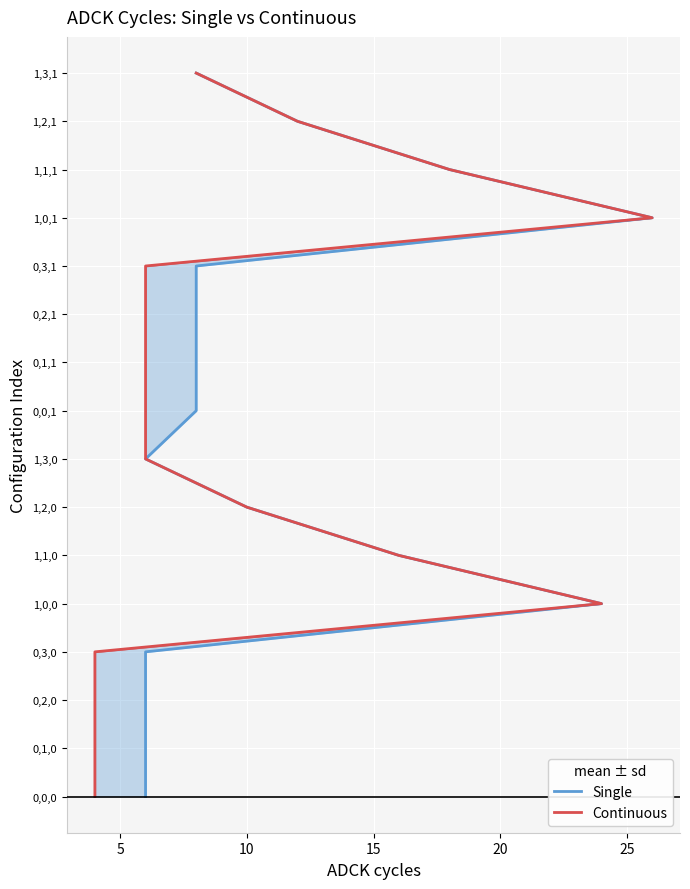

True or false: Continuous has more than 2 points higher than both neighbors.

False